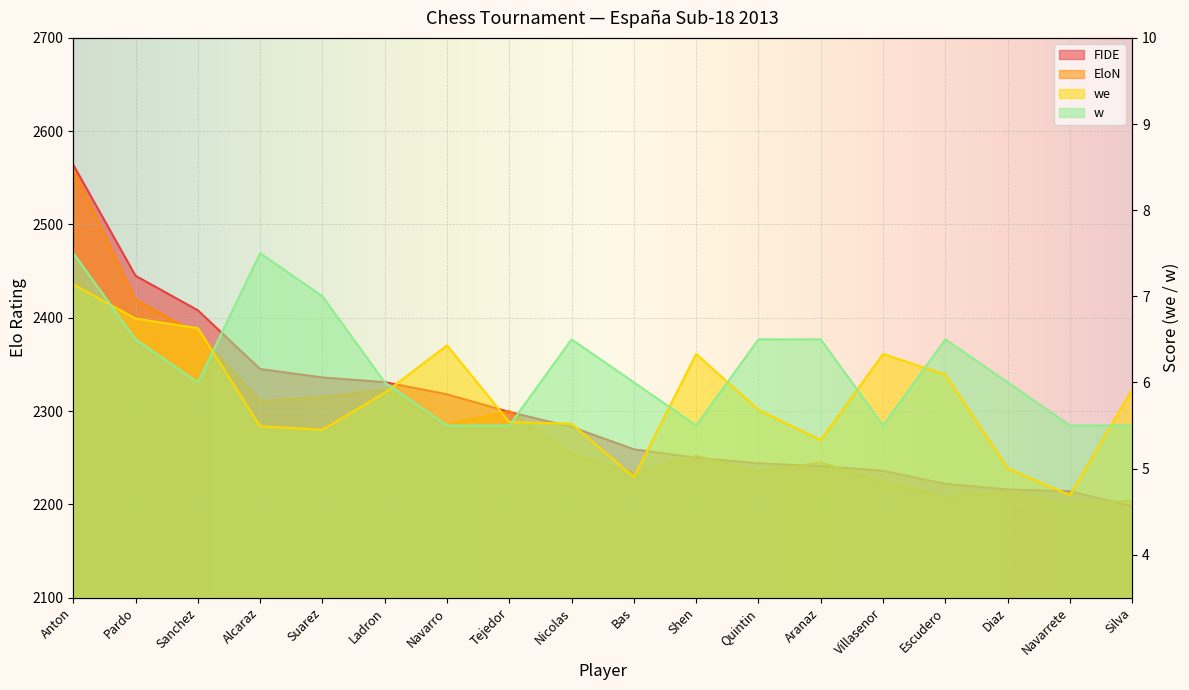

Reading right to left, what are all the values shown in this chart?

FIDE: 2198.0	2214.0	2216.0	2222.0	2236.0	2241.0	2244.0	2250.0	2259.0	2283.0	2299.0	2318.0	2331.0	2336.0	2345.0	2408.0	2445.0	2564.0
EloN: 2204.0	2200.0	2213.0	2208.0	2224.0	2245.0	2235.0	2252.0	2234.0	2254.0	2300.0	2285.0	2323.0	2315.0	2311.0	2383.0	2419.0	2559.0
we: 5.9	4.7	5.0	6.1	6.3	5.3	5.7	6.3	4.9	5.5	5.5	6.4	5.9	5.5	5.5	6.6	6.7	7.1
w: 5.5	5.5	6.0	6.5	5.5	6.5	6.5	5.5	6.0	6.5	5.5	5.5	6.0	7.0	7.5	6.0	6.5	7.5